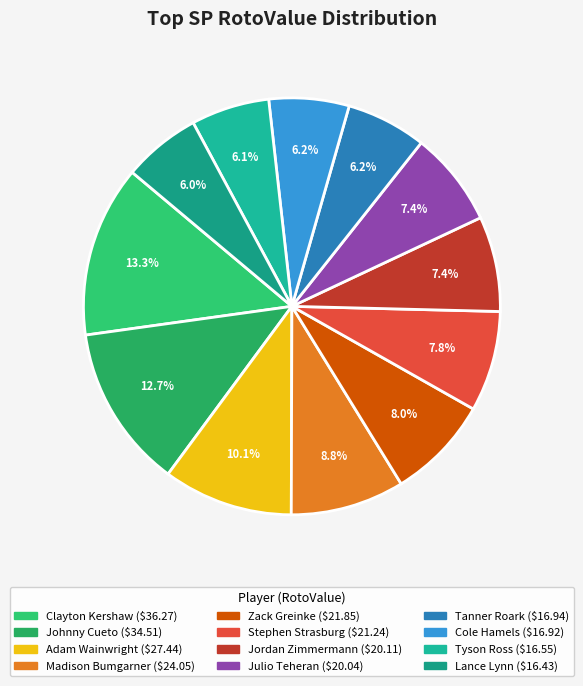

To the nearest percent, what is the difference between the largest and smallest slice percentages?

7%